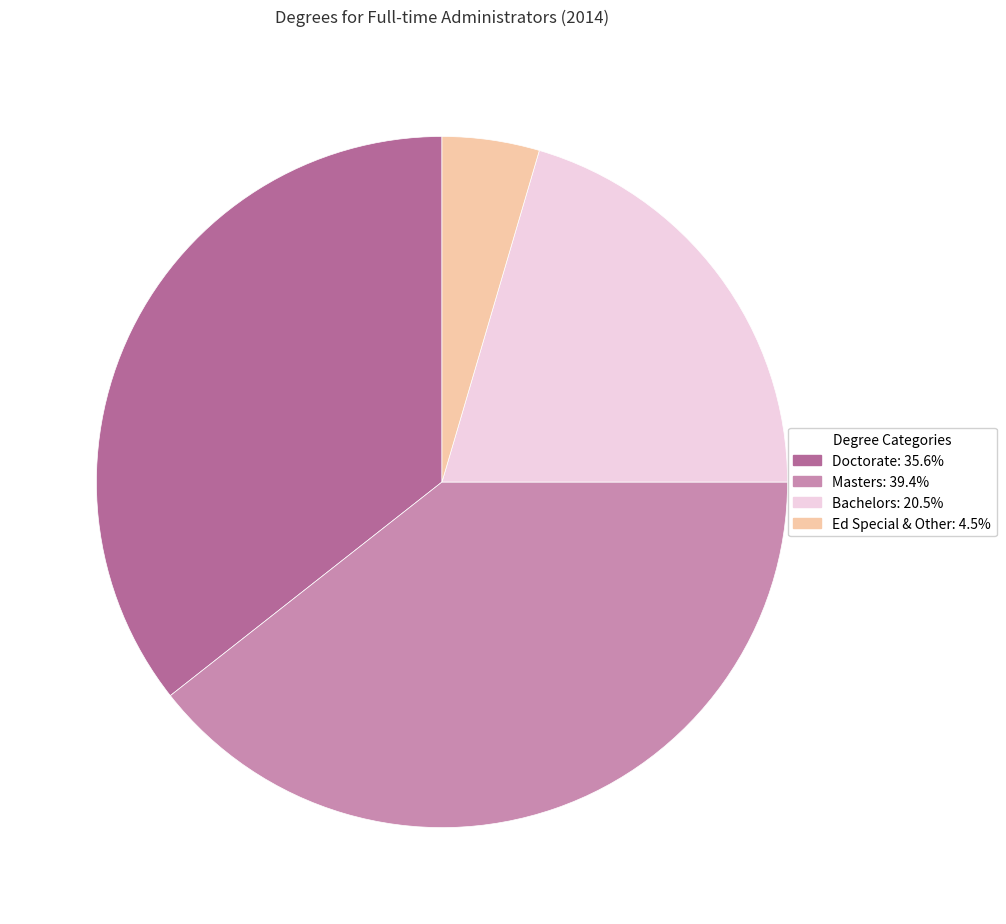

Does any single category account for the majority?

No